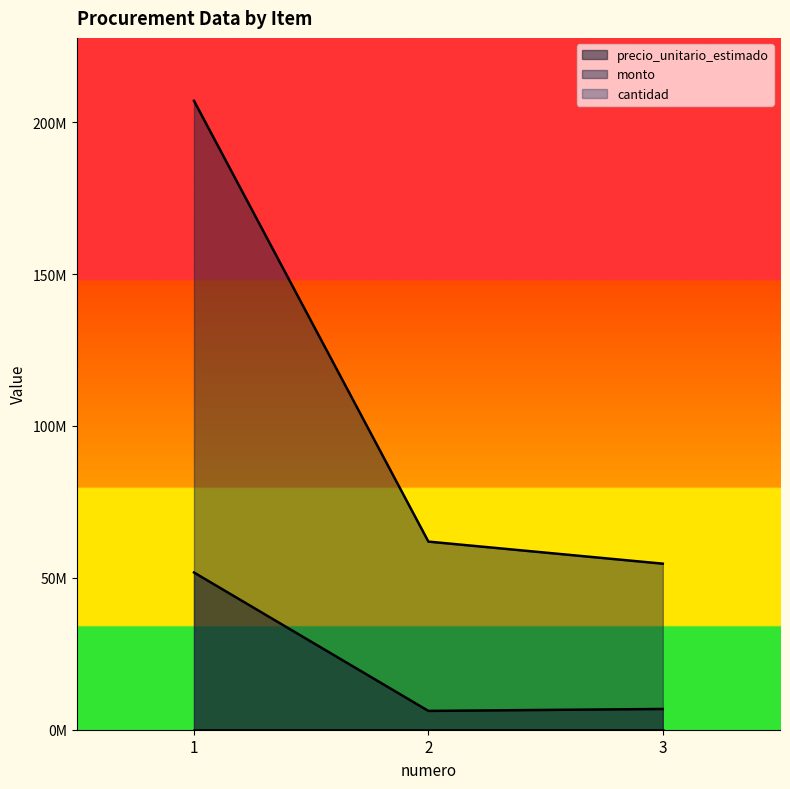

Reading right to left, list all the values displayed in this chart.

precio_unitario_estimado: 3=6833333	2=6193333	1=51766667
cantidad: 3=8	2=10	1=4
monto: 3=54666664	2=61933330	1=207066668